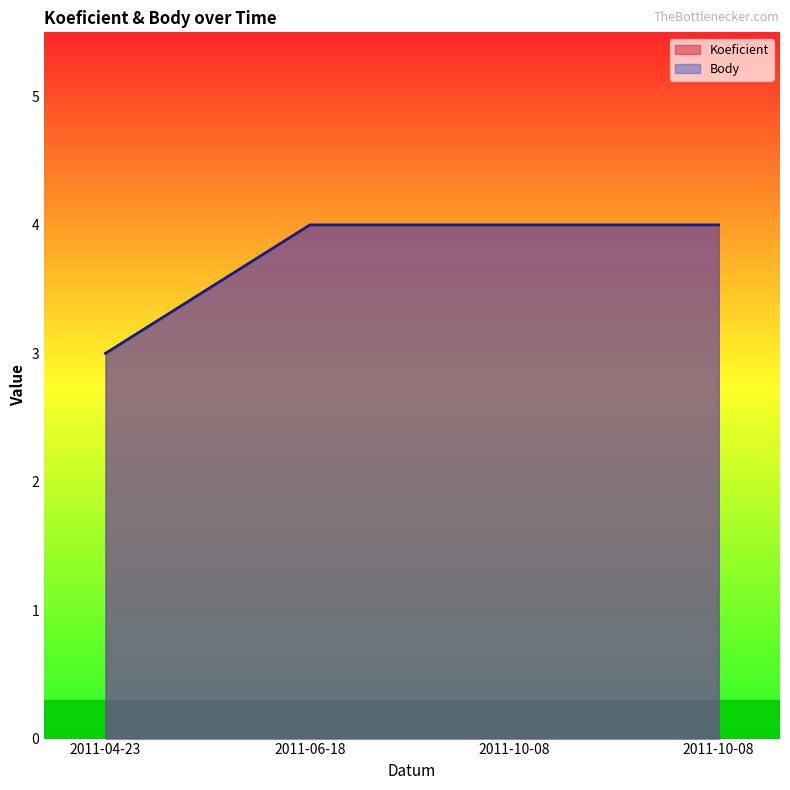

At which label is Koeficient closest to 3?

2011-04-23